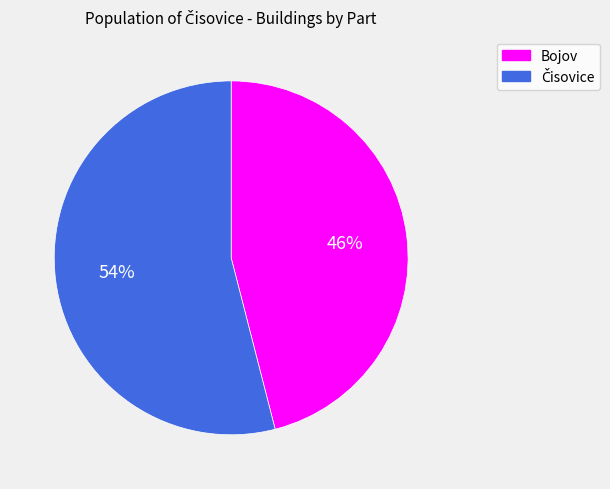

To the nearest percent, what is the difference between the largest and smallest slice percentages?

8%